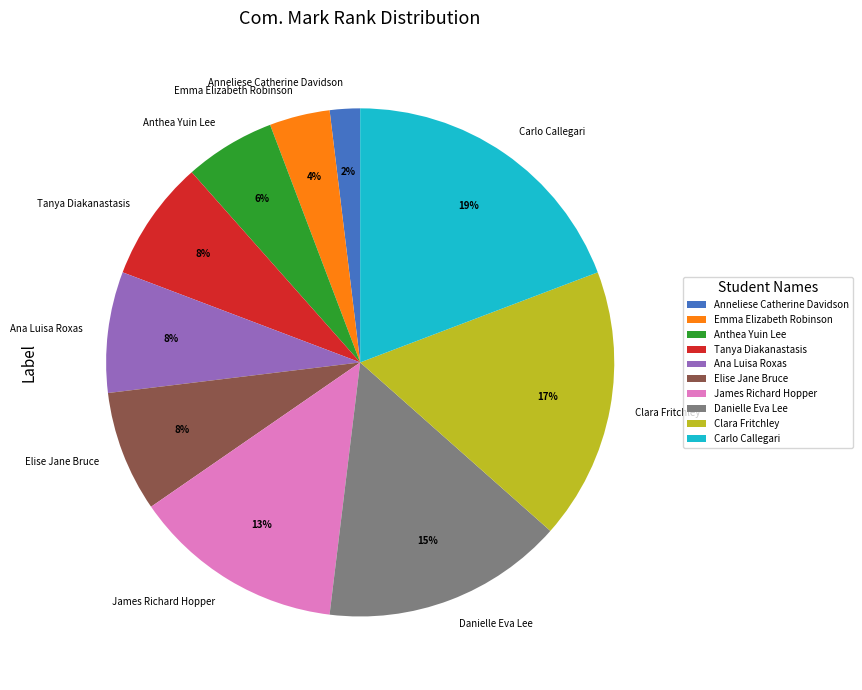

Which has a higher value, Emma Elizabeth Robinson or Clara Fritchley?

Clara Fritchley